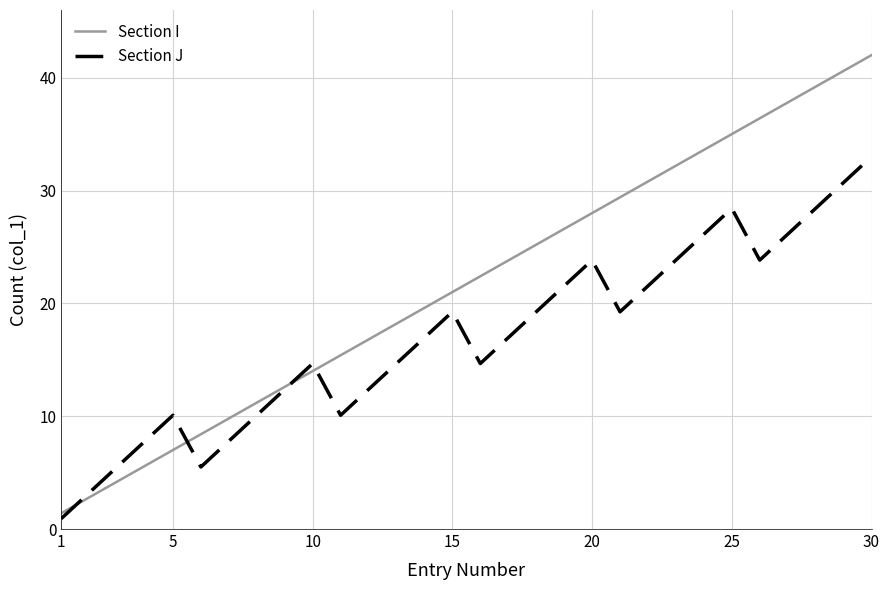

Which series ends up on top after the final intersection of Section J and Section I?

Section I